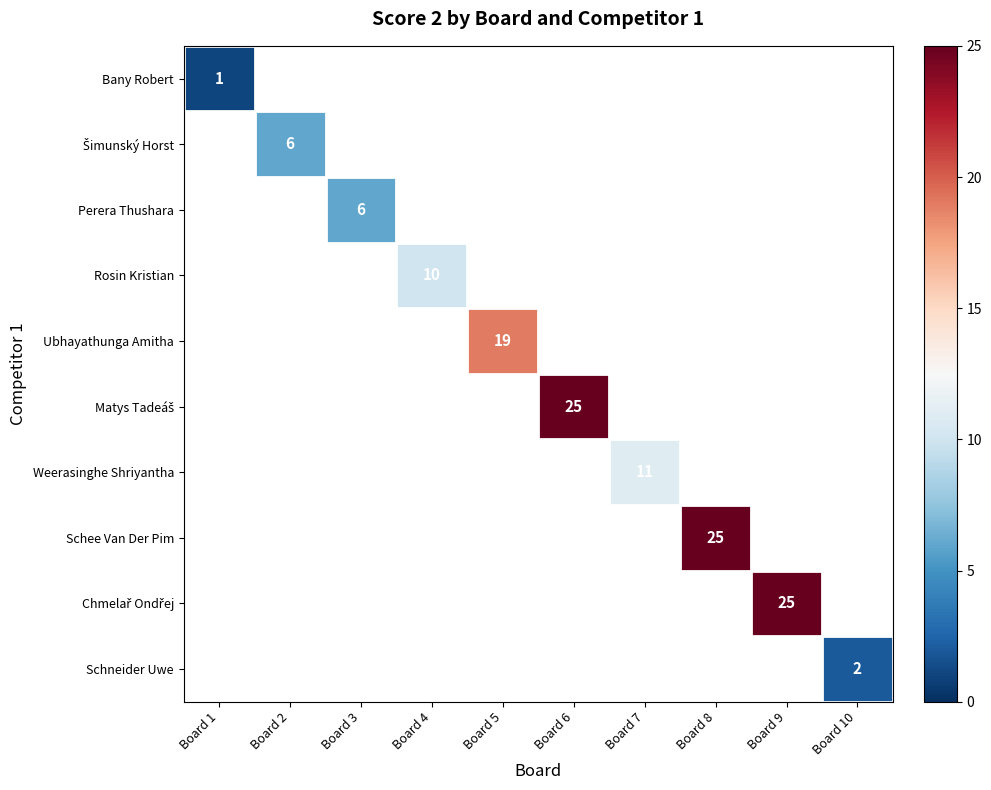

What is the minimum value shown in the chart?

1.0